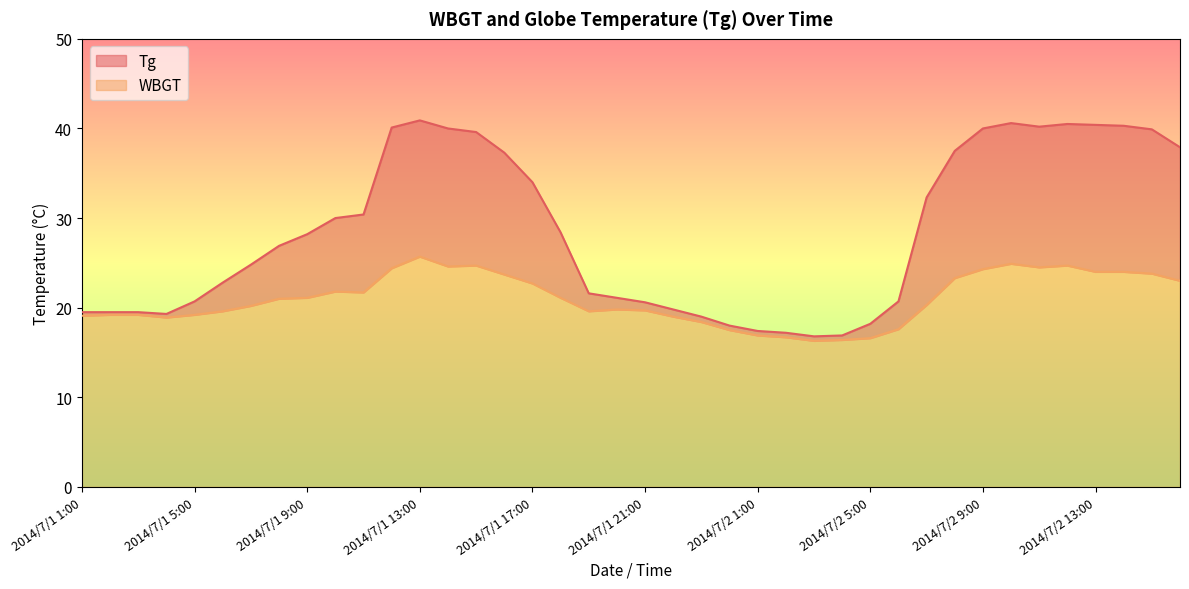

What is the sum of all WBGT values?

839.2